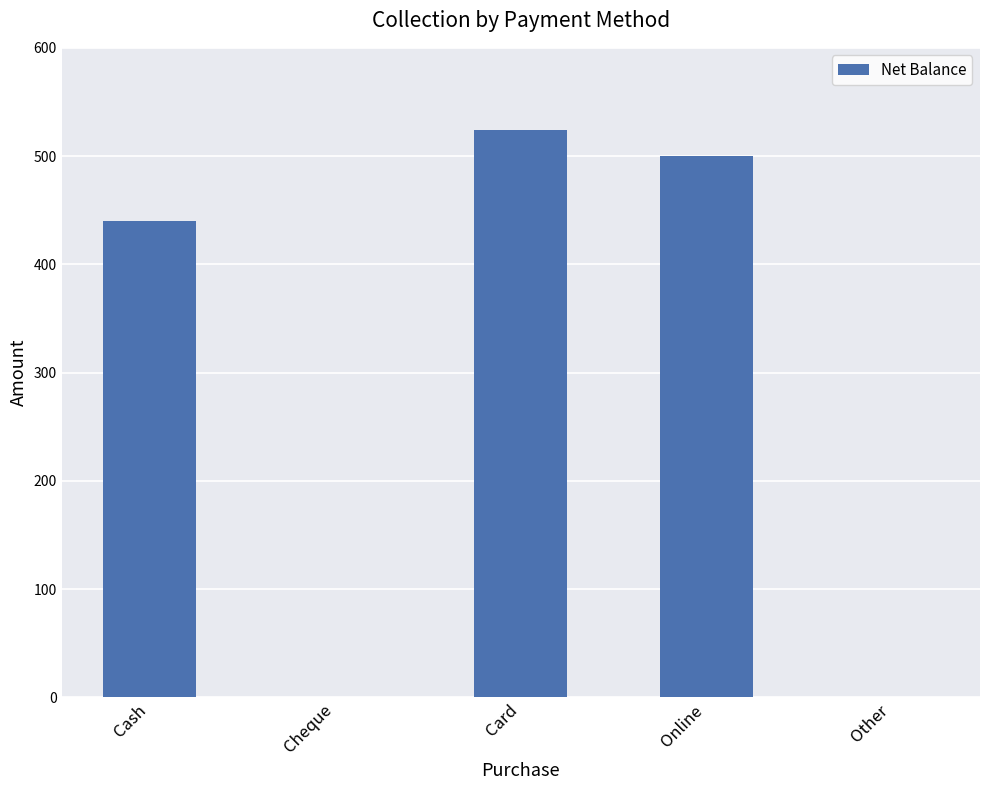

At which label is the value closest to 262?

Cash